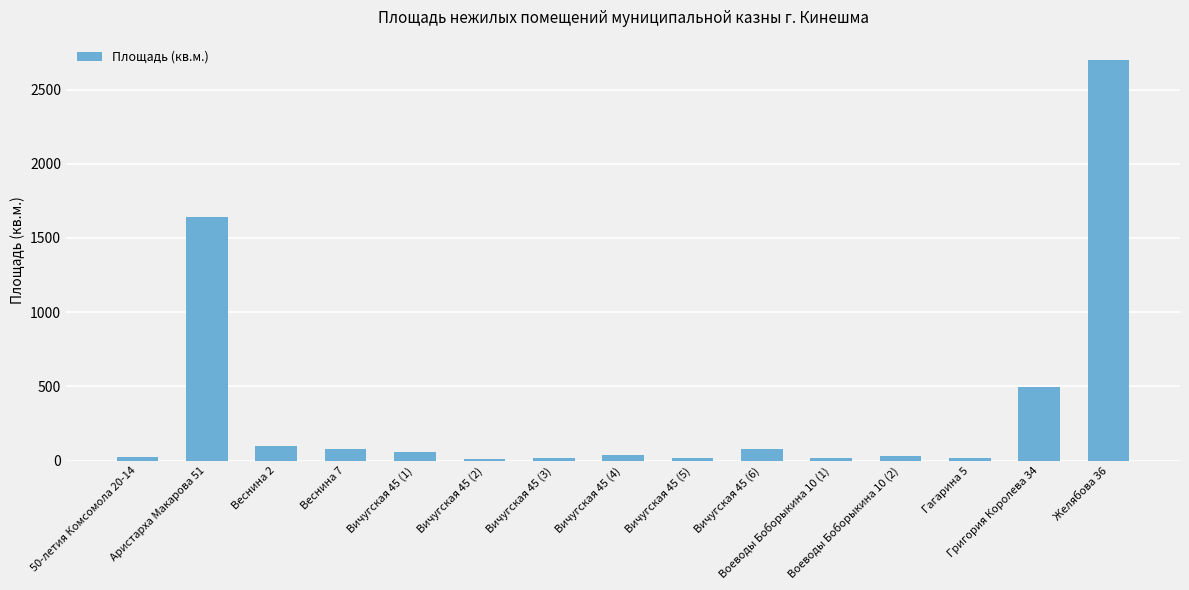

What is the sum of all values?

5315.9